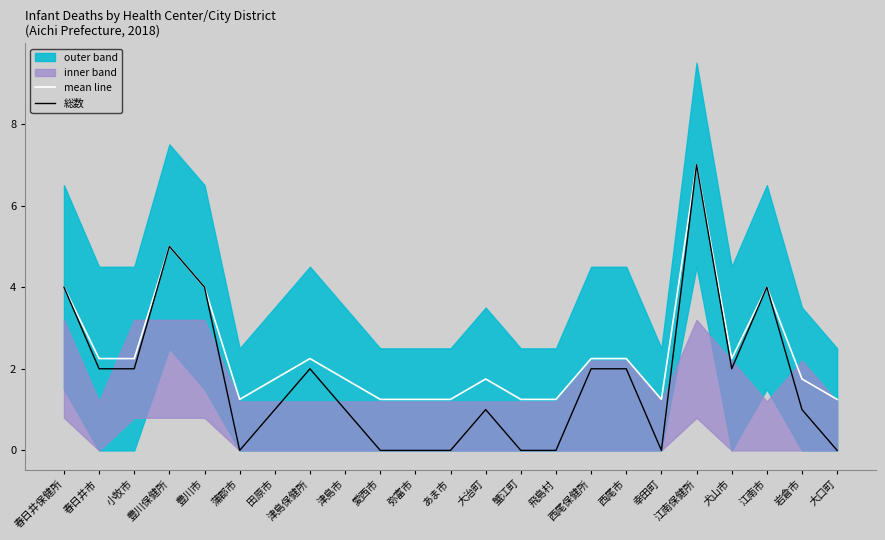

What is the sum of all 総数 values?

40.0